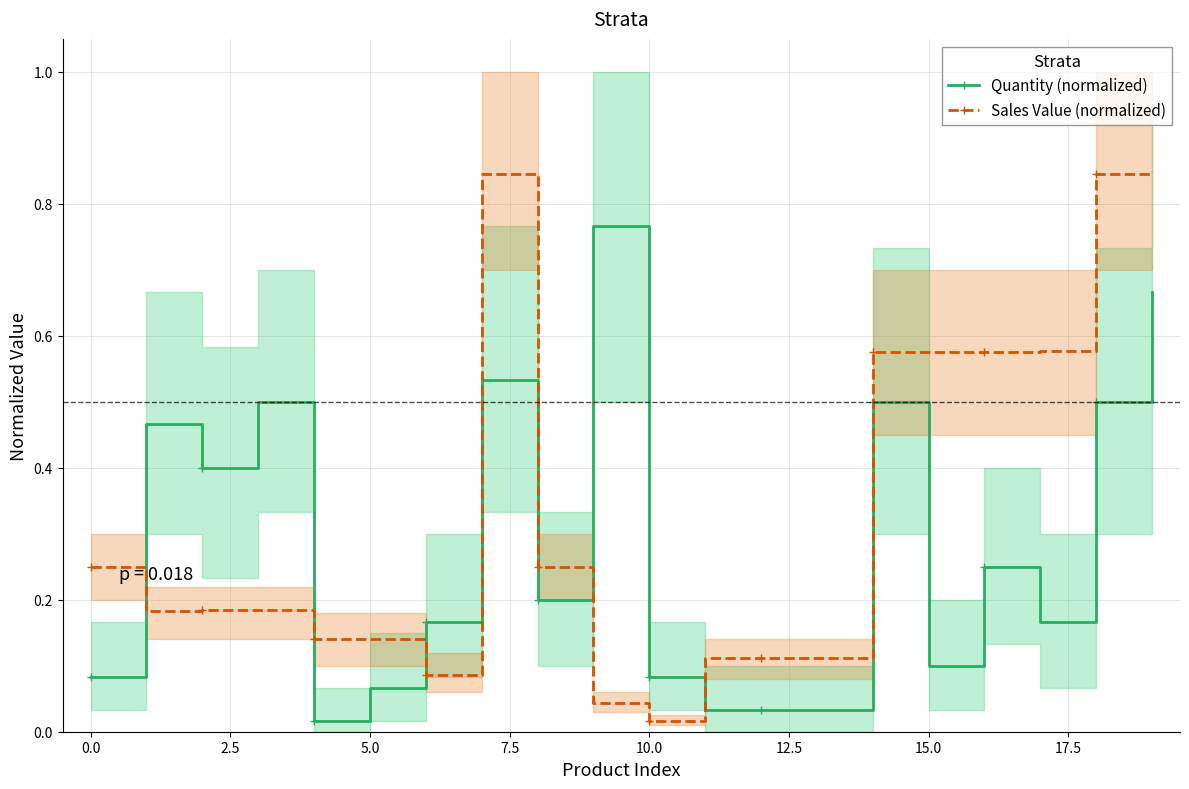

How many interior local peaks does the Quantity (normalized) series have?

6